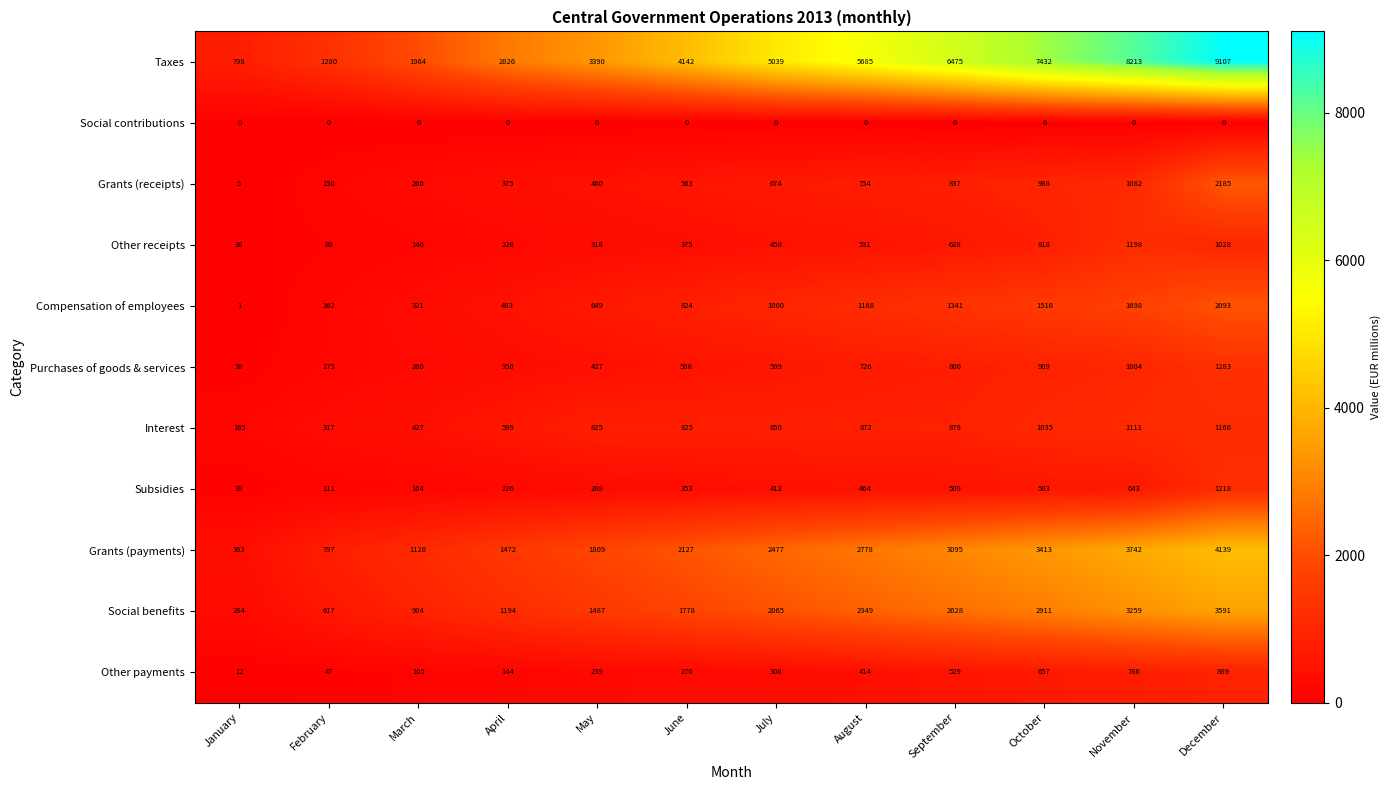

Rank the series at February from lowest to highest value.

Social contributions, Other payments, Other receipts, Subsidies, Grants (receipts), Compensation of employees, Purchases of goods & services, Interest, Social benefits, Grants (payments), Taxes